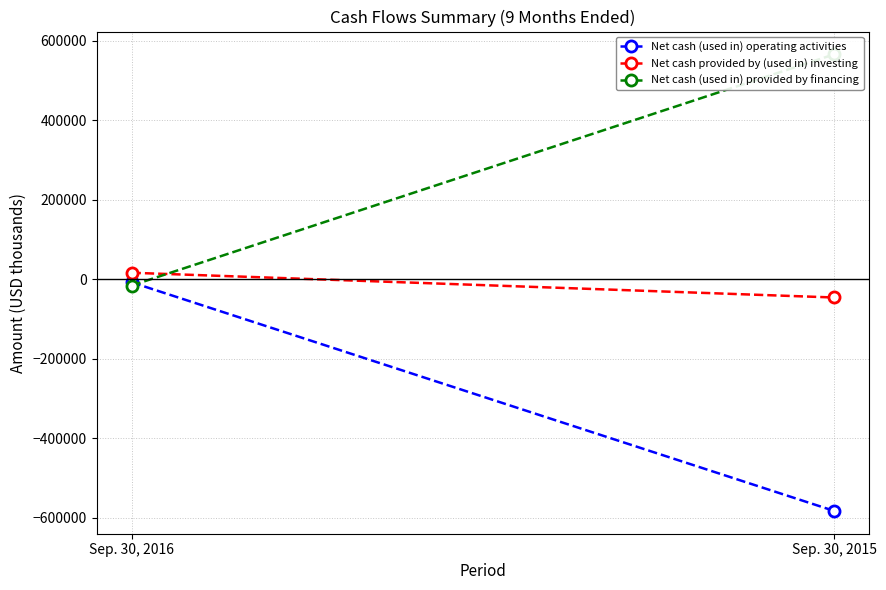

Rank the series by their maximum value, from highest to lowest.

Net cash (used in) provided by financing, Net cash provided by (used in) investing, Net cash (used in) operating activities